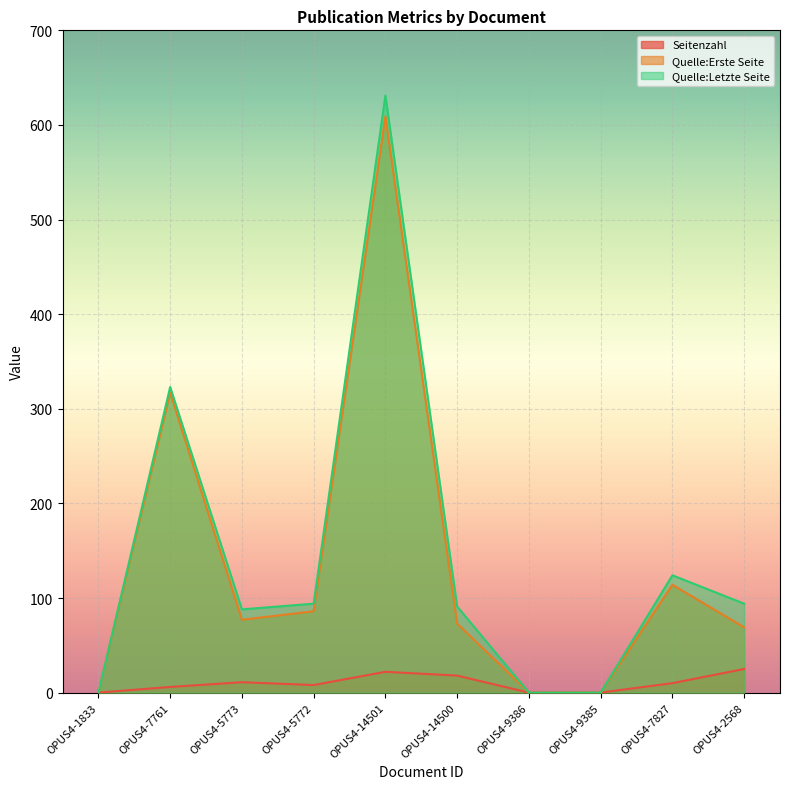

What is the difference between the Quelle:Letzte Seite values at OPUS4-5773 and OPUS4-1833?

88